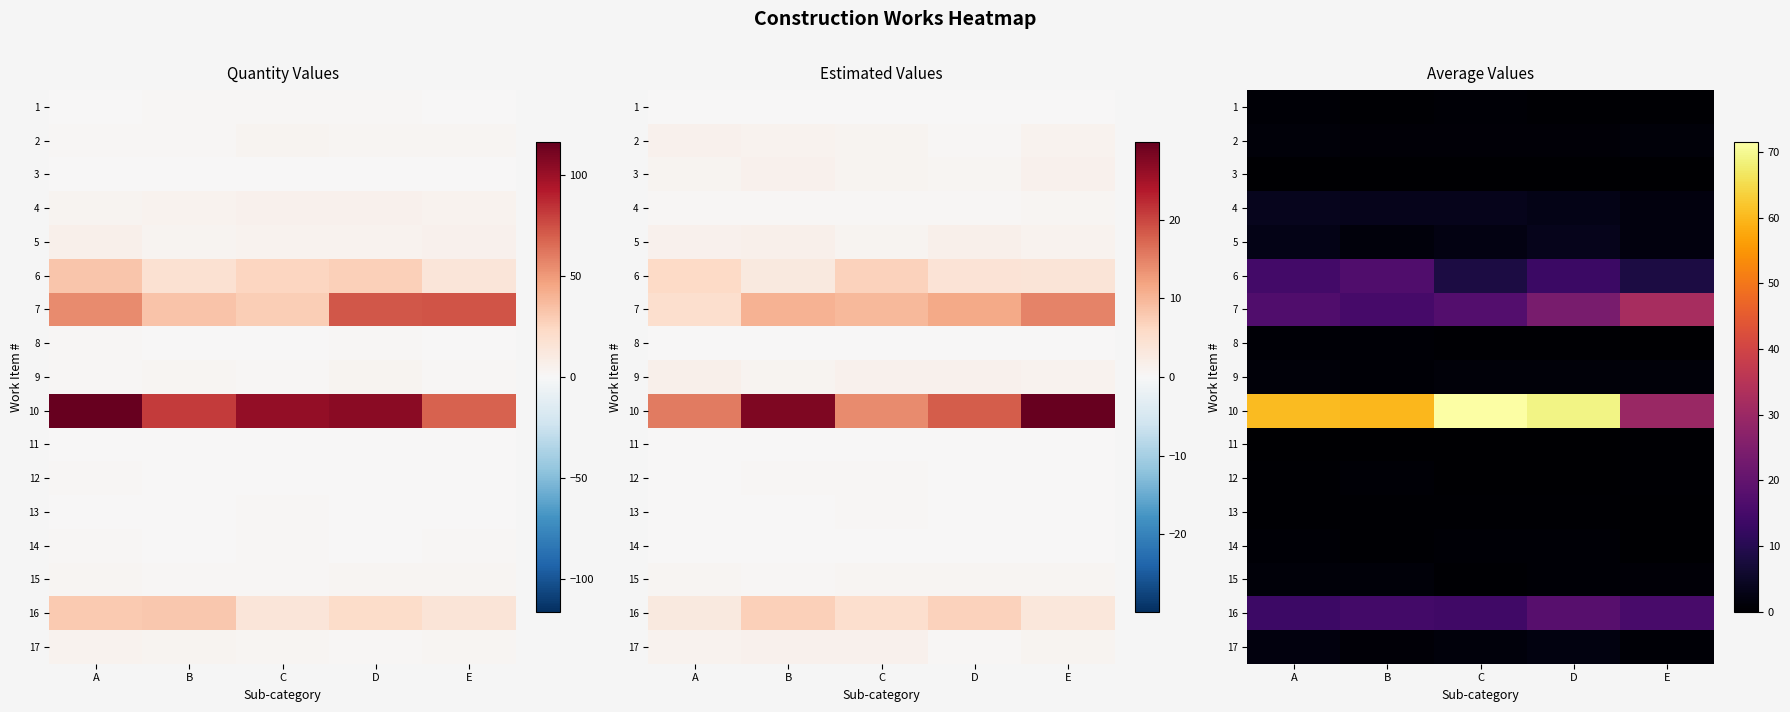

Is it true that 9 equals 0.3 at C?

False